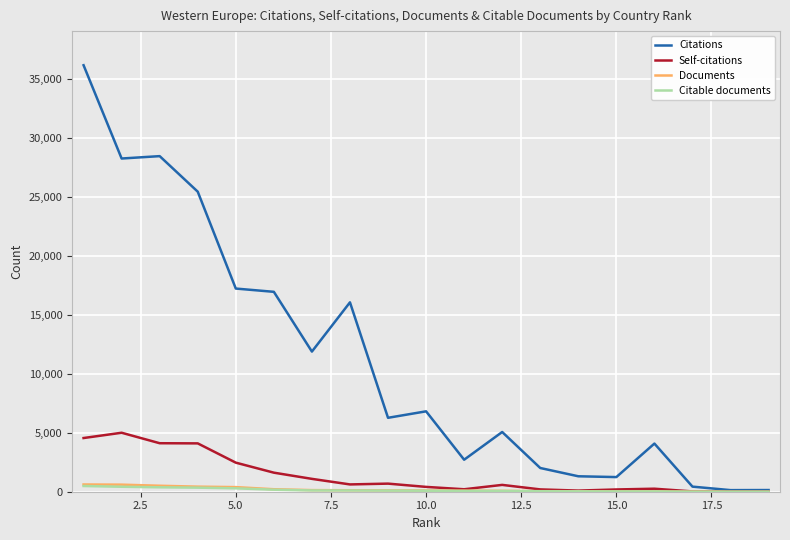

At how many categories does at least one series exceed 30832?

1